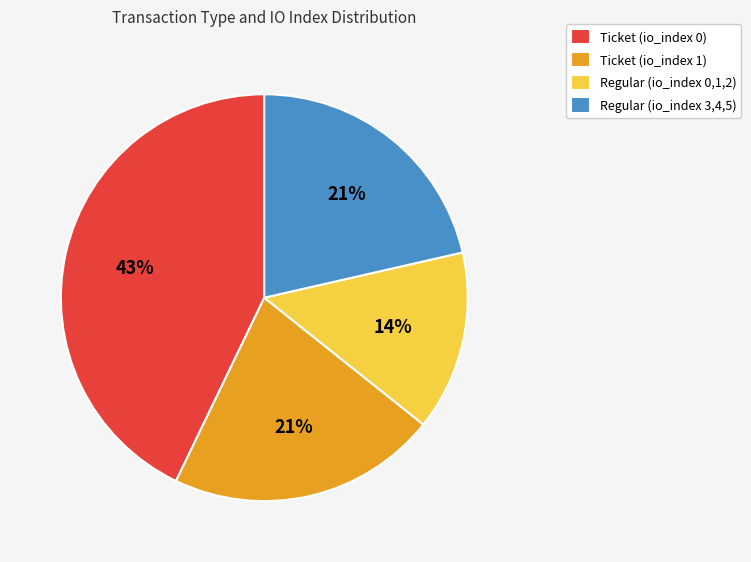

Approximately how many times larger is the value at Ticket (io_index 0) compared to Regular (io_index 3,4,5)?

2.0